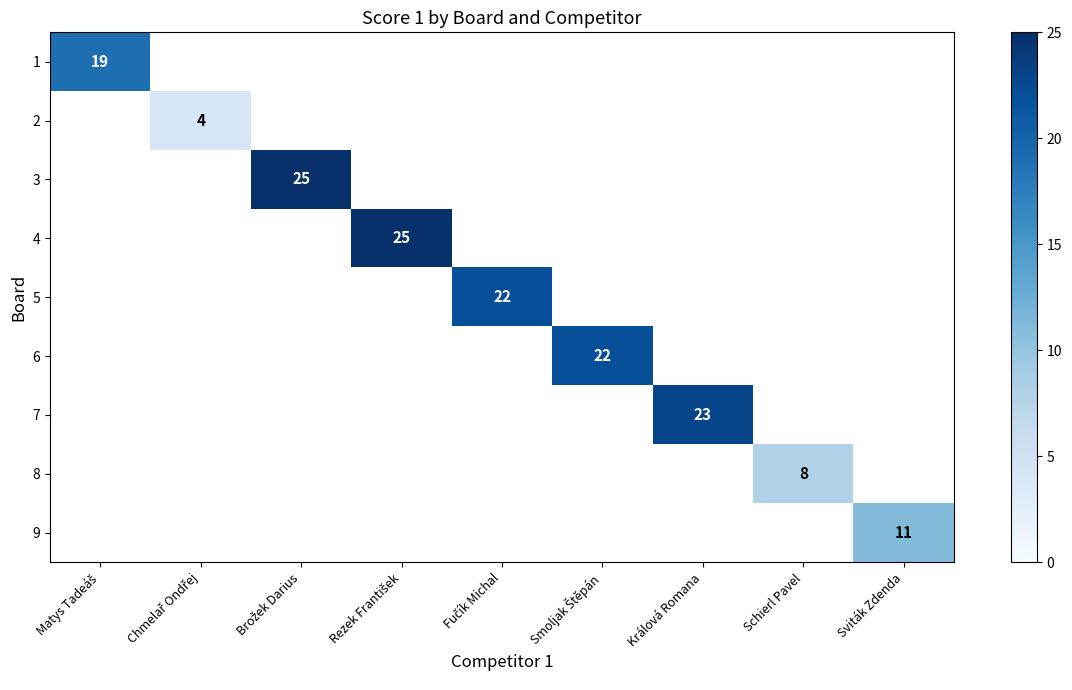

Count the number of data series in this chart.

9